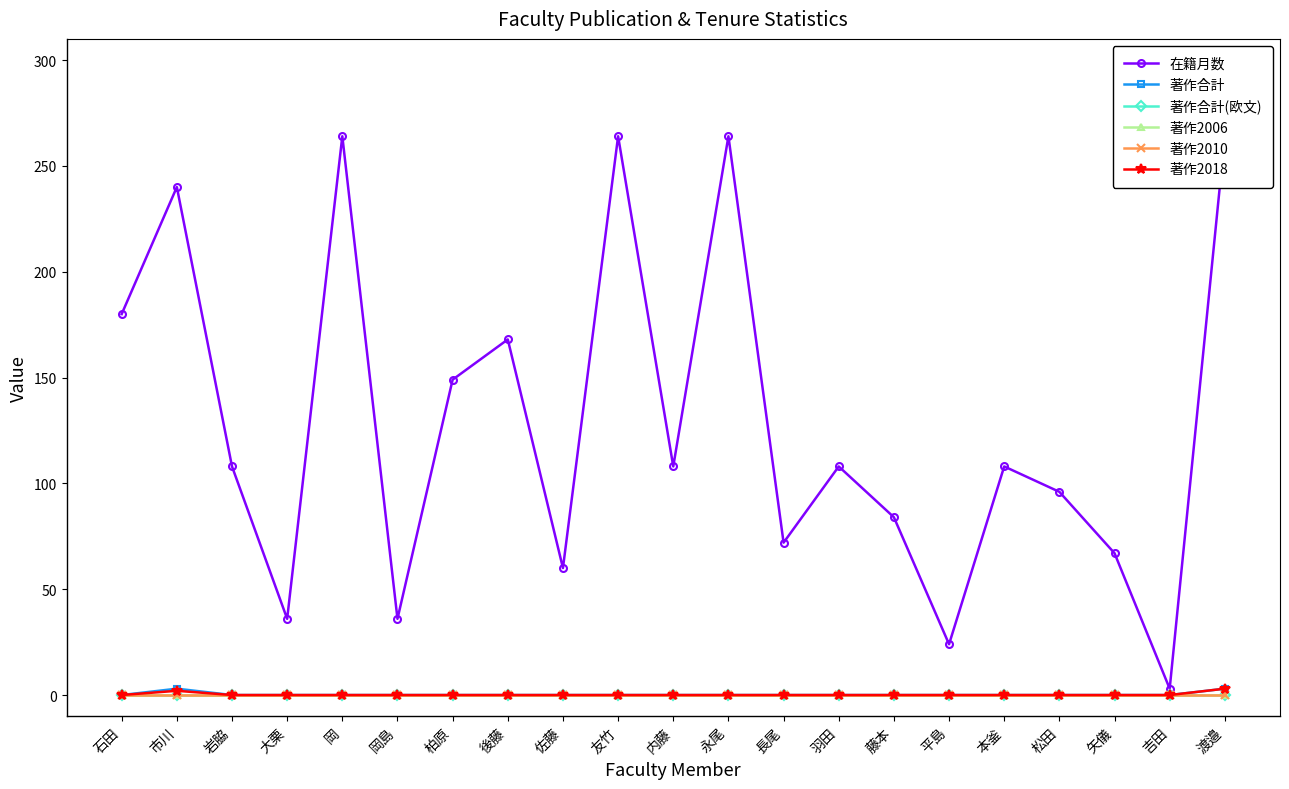

True or false: 著作合計 and 著作2006 cross at least once.

False